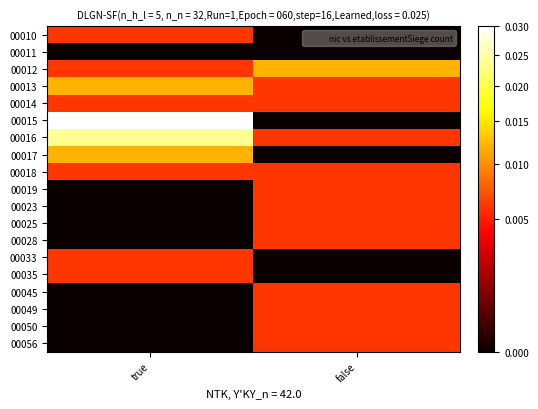

Between true and false, which series saw the biggest shift?

00015